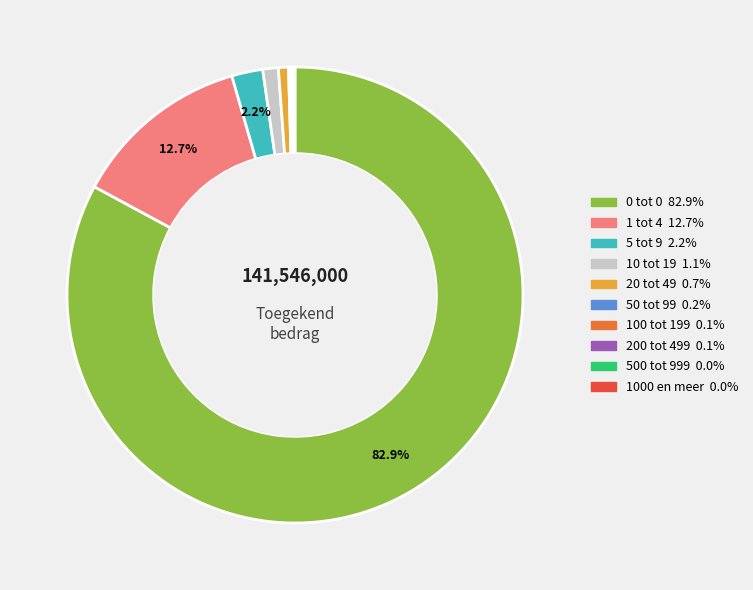

Does 0 tot 0 account for over 50% of the chart?

Yes